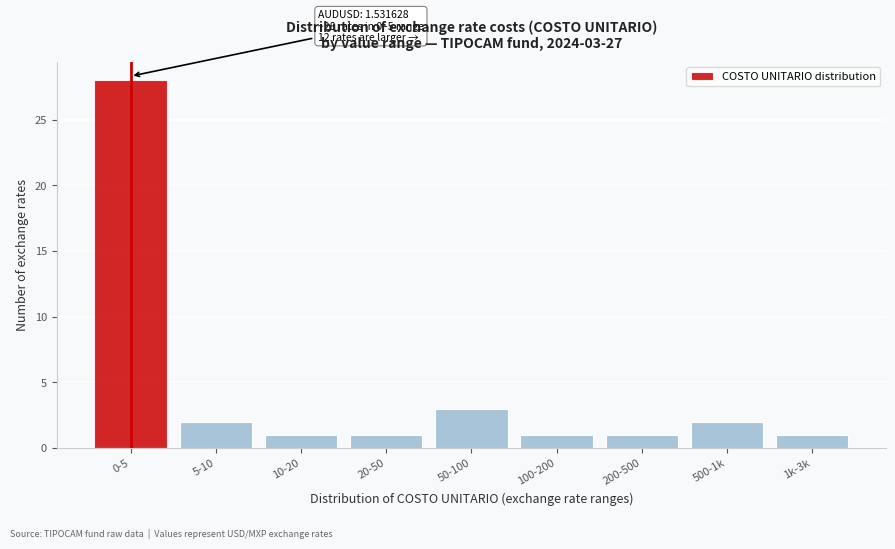

Reading left to right, what are all the values shown in this chart?

0-5=28	5-10=2	10-20=1	20-50=1	50-100=3	100-200=1	200-500=1	500-1k=2	1k-3k=1